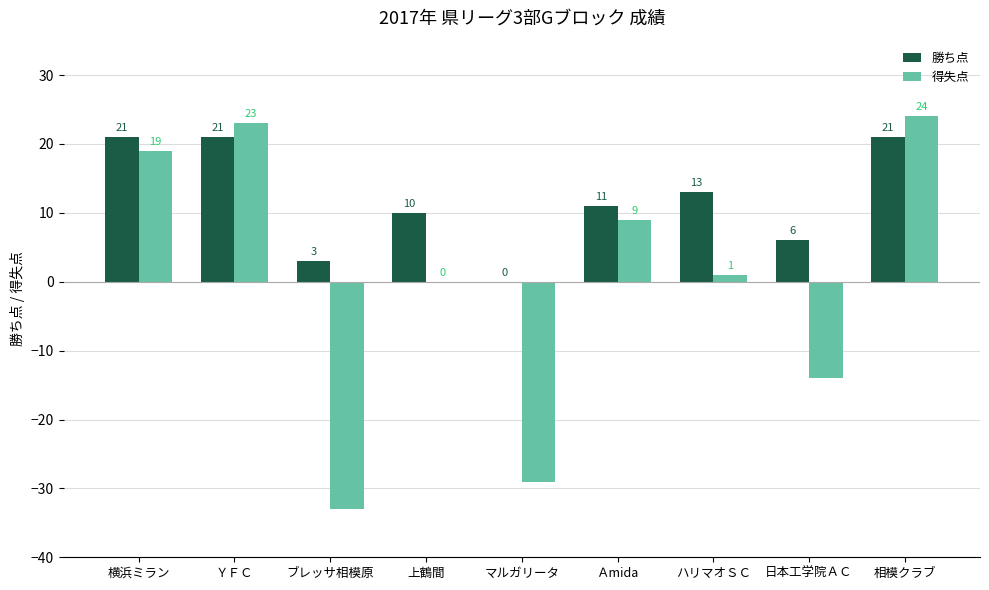

At which category is the sum across all series the highest?

相模クラブ